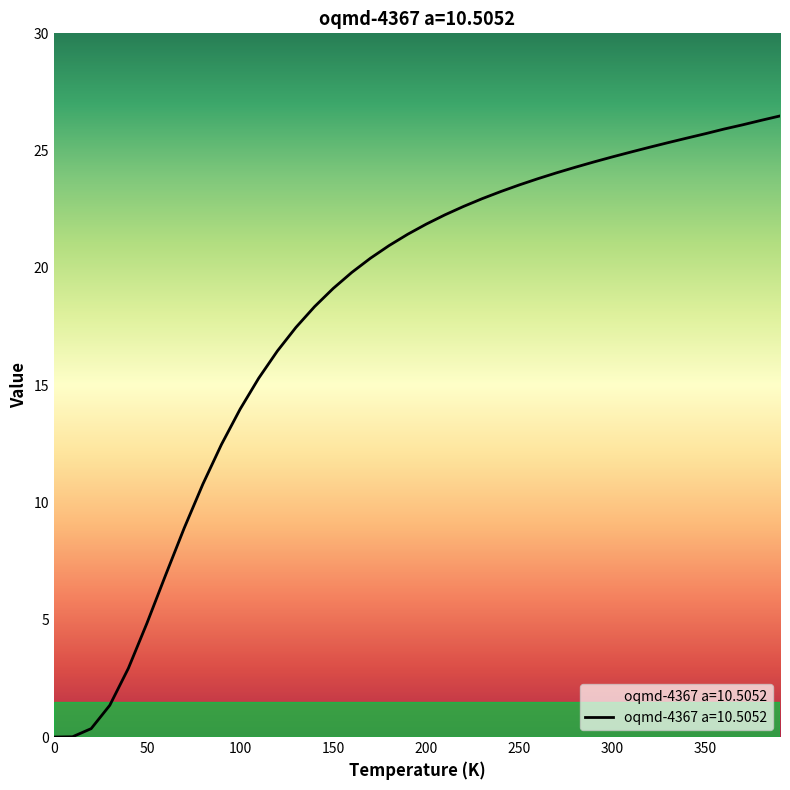

Between 70.0 and 310.0, which is larger?

310.0